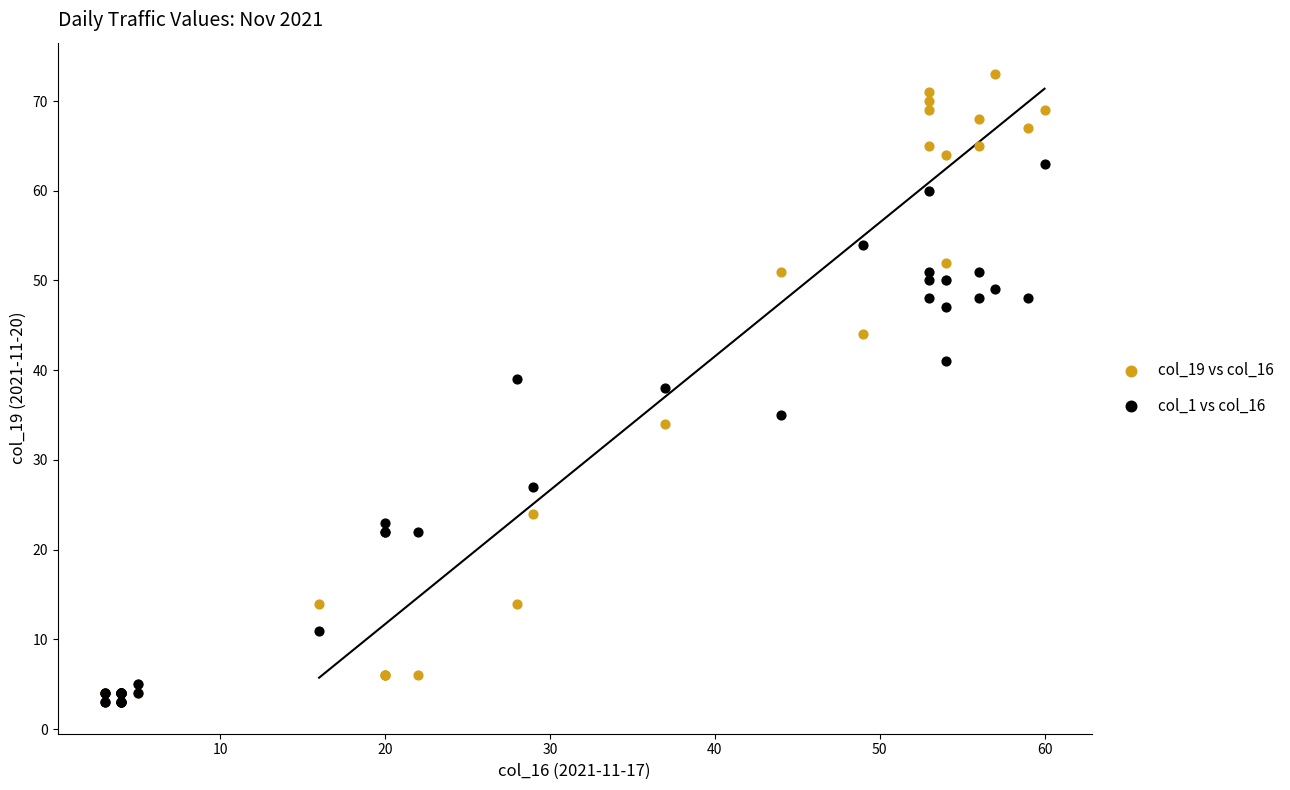

What are all the series names shown in the legend?

col_19 vs col_16, col_1 vs col_16